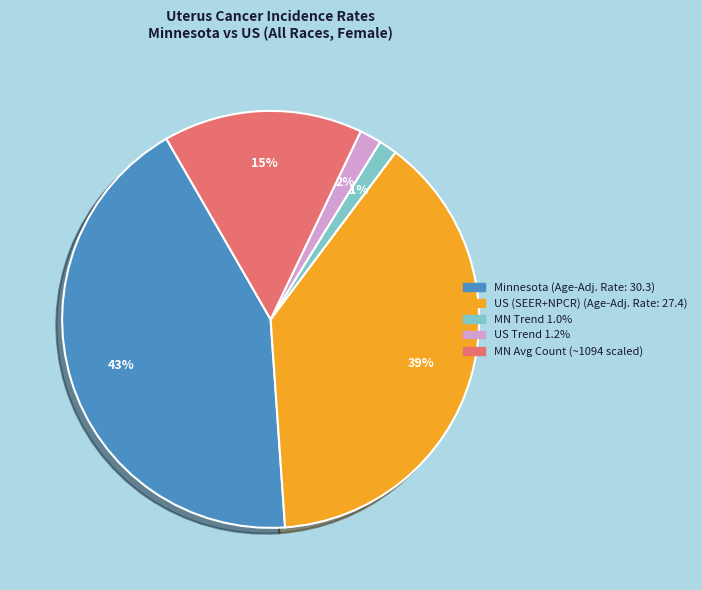

Is there any slice that represents more than half of the pie?

No